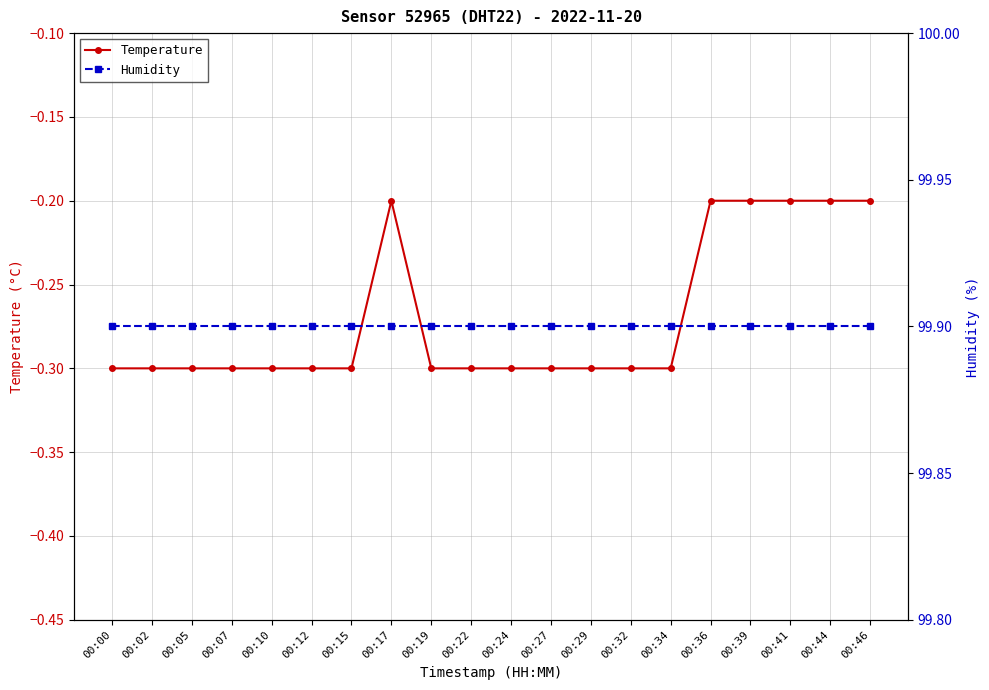

True or false: Humidity has a value of 99.9 at 00:19.

True